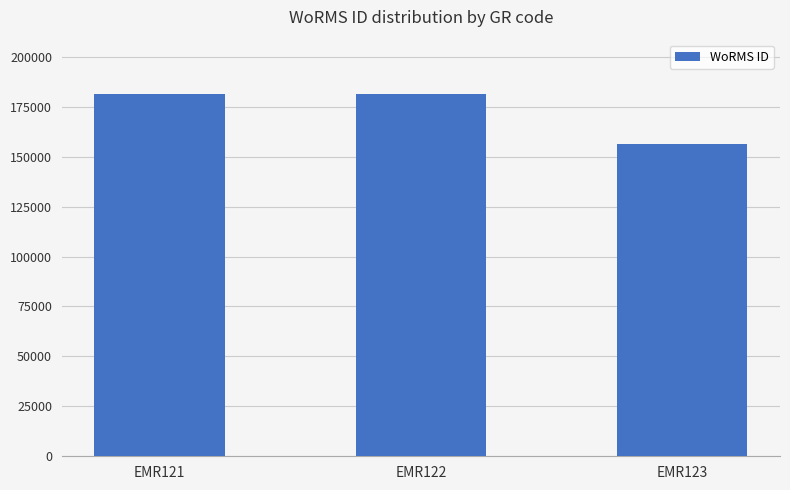

What is the value of the 3rd bar from the left?

156494